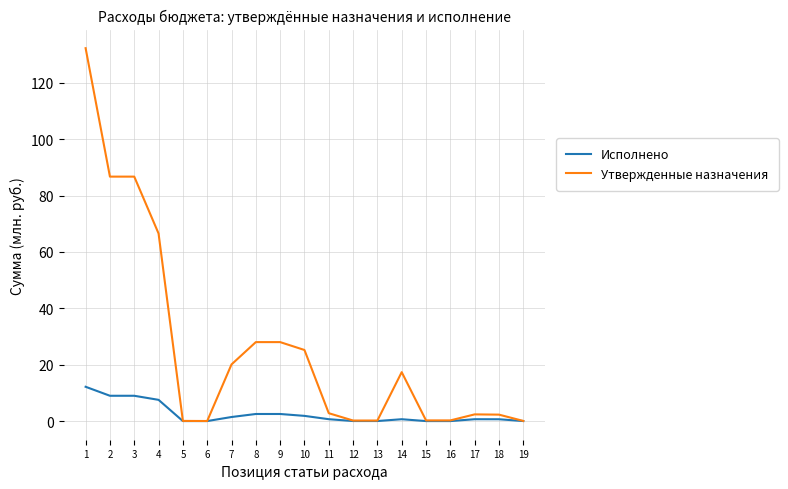

Between 1 and 8, which series saw the biggest shift?

Утвержденные назначения